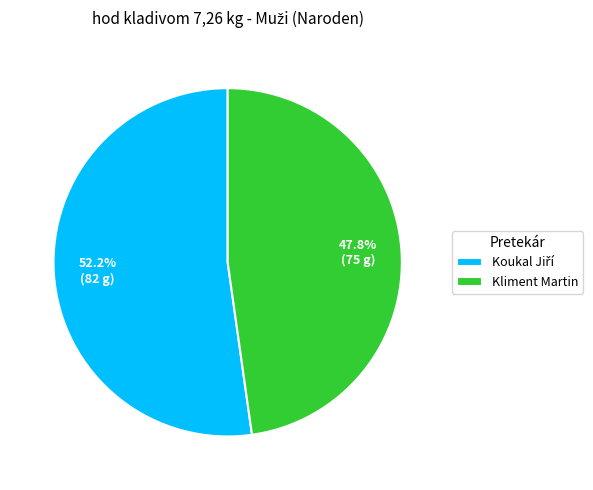

To the nearest percent, what is the average slice percentage?

50%